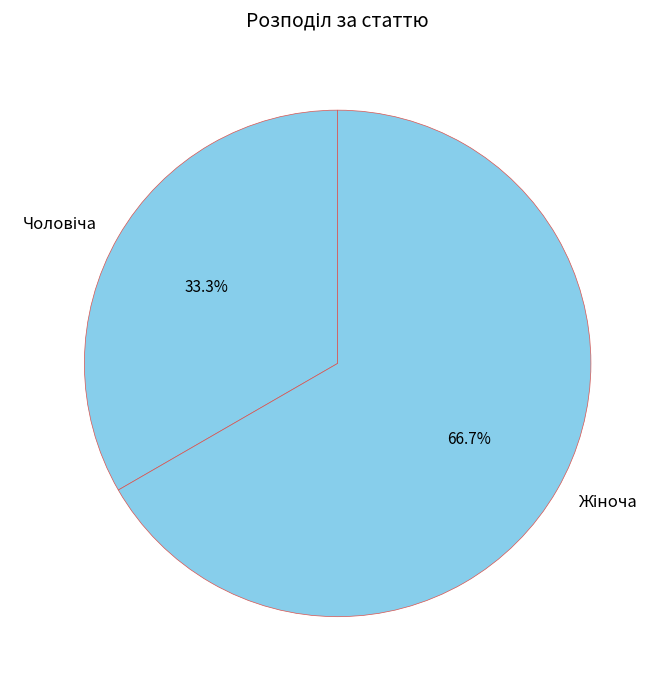

What is the ratio of the value at Чоловіча to the value at Жіноча?

0.5